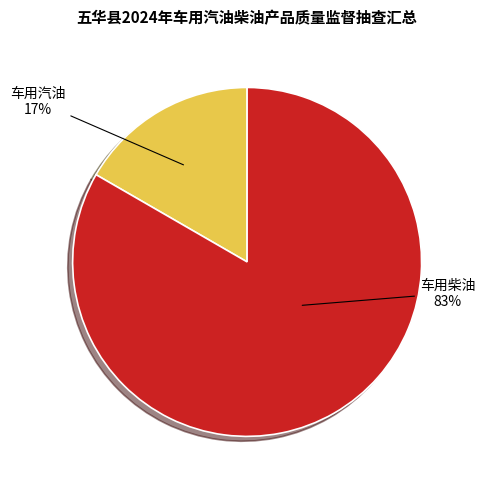

The 车用汽油 slice represents 30% of the pie. True or false?

False